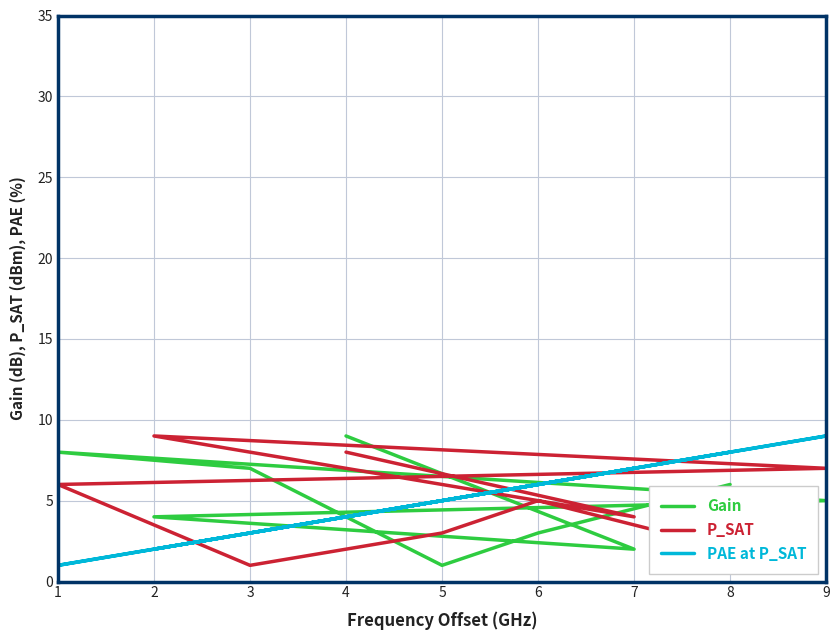

What is the difference between the maximum and minimum values in the PAE at P_SAT series?

8